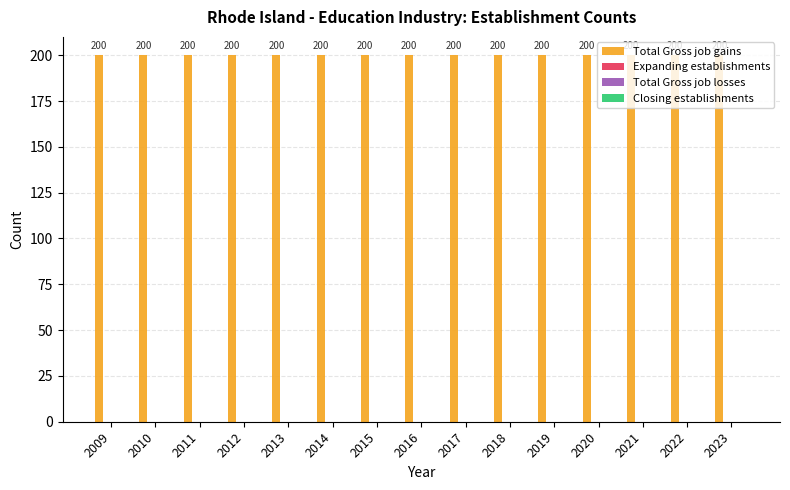

Where is Total Gross job gains nearest to the value 200?

2009